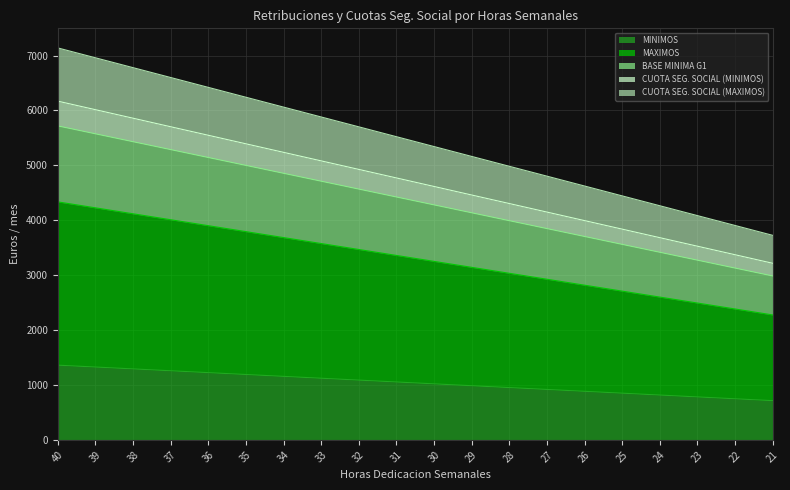

What is the sum of the MINIMOS values at 23 and 31?

1837.0